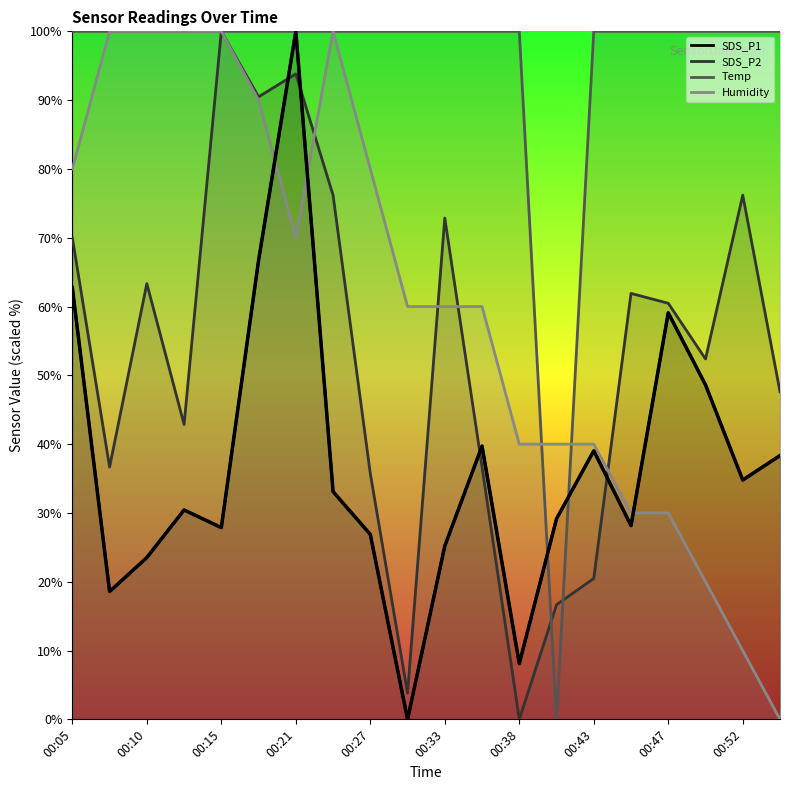

Where do Humidity and Temp first cross each other?

00:38 and 00:40